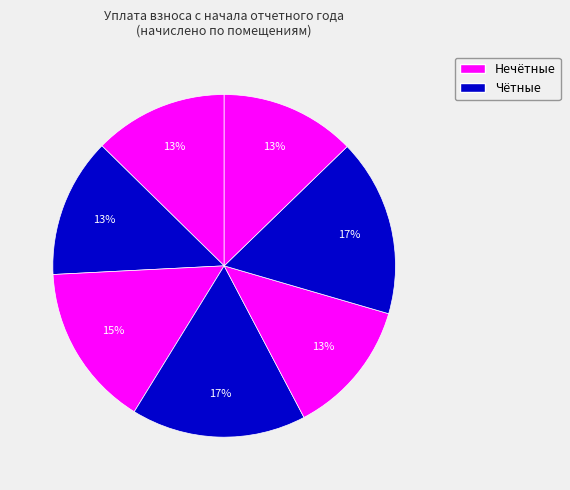

Count the number of slices in the pie.

7